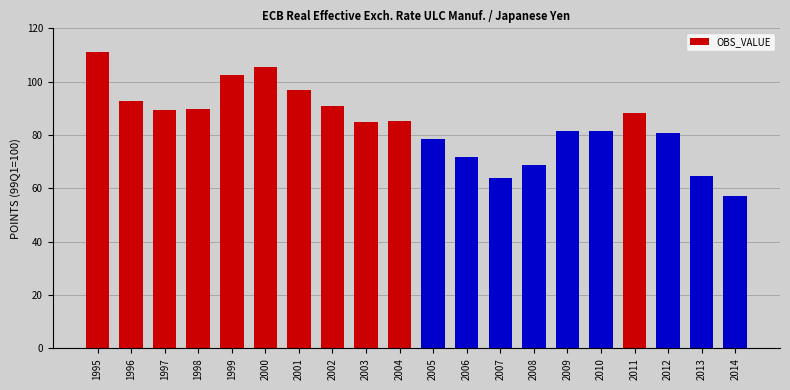

Read the value at 2009.

81.5